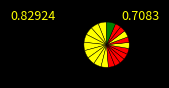

To the nearest percent, what is the difference between the largest and smallest slice percentages?

3%